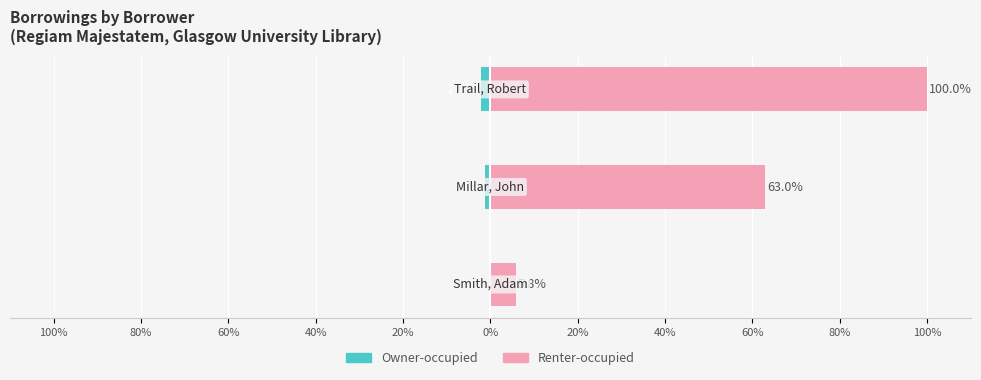

Is the value of Renter-occupied at 60% greater than the value of Owner-occupied at 100%?

Yes